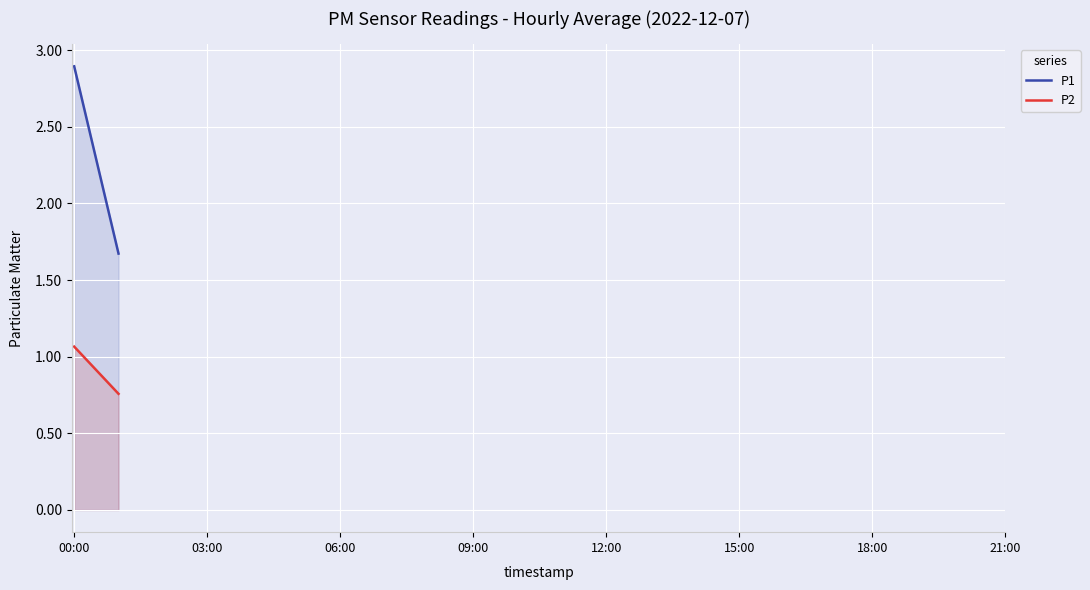

Reading left to right, transcribe all the data shown in this chart.

P1: 2.9	1.7
P2: 1.1	0.8